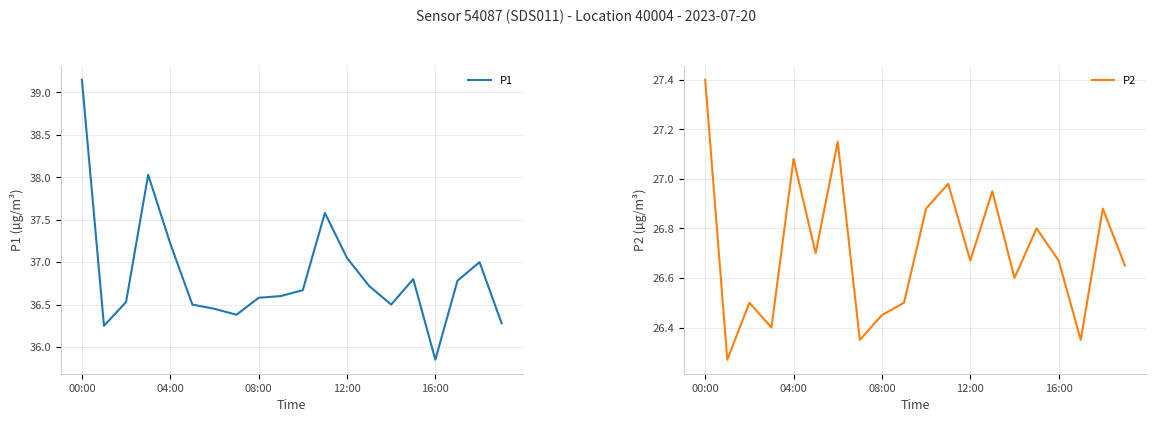

Does the chart have visible grid lines?

Yes